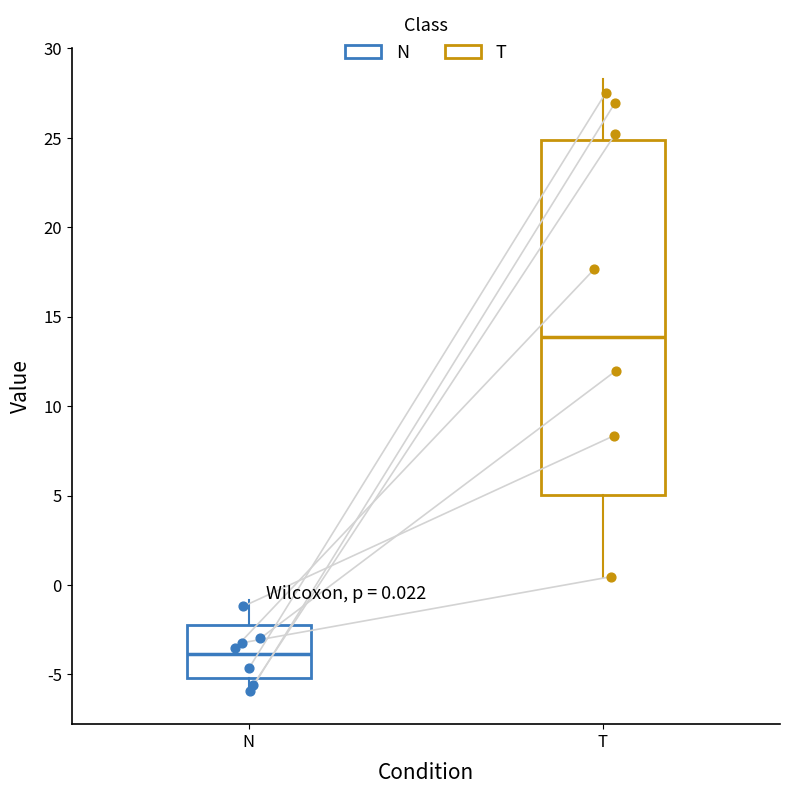

Which box's median line is the highest?

T